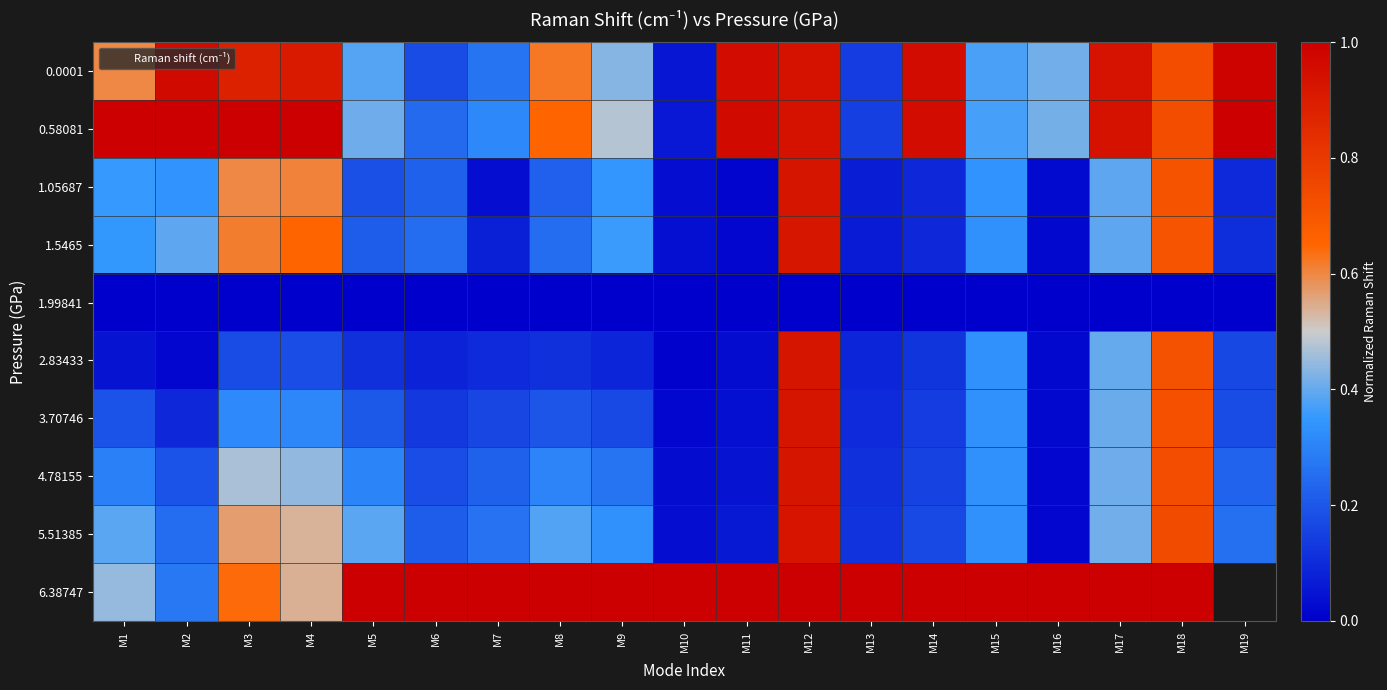

Is it true that 0.0001 equals 0.3 at M7?

True